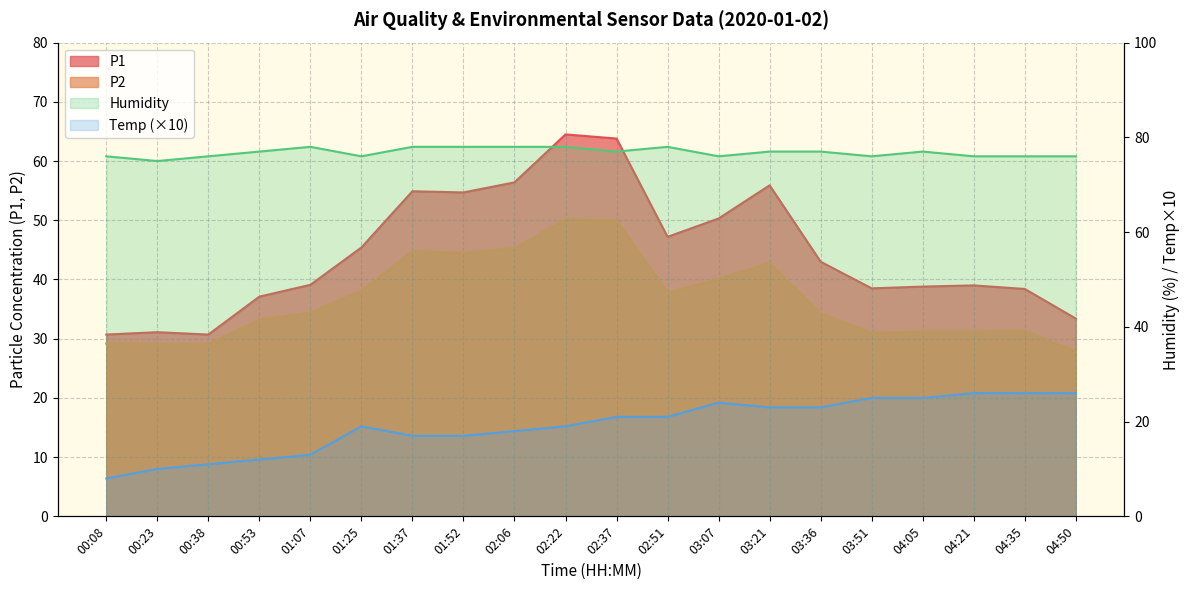

True or false: P2 and P1 cross at least once.

False